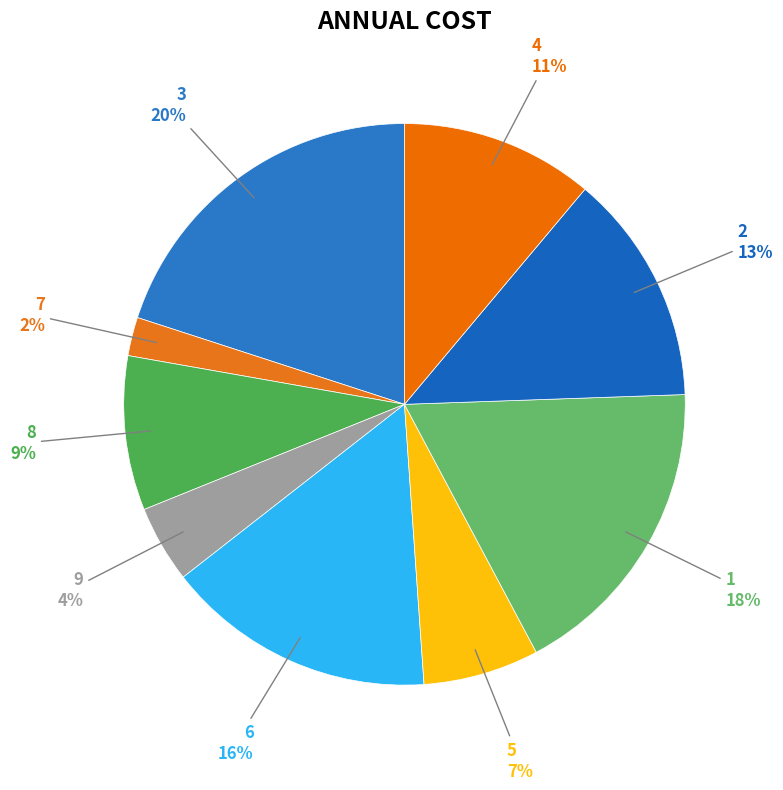

How many slices are in this pie chart?

9